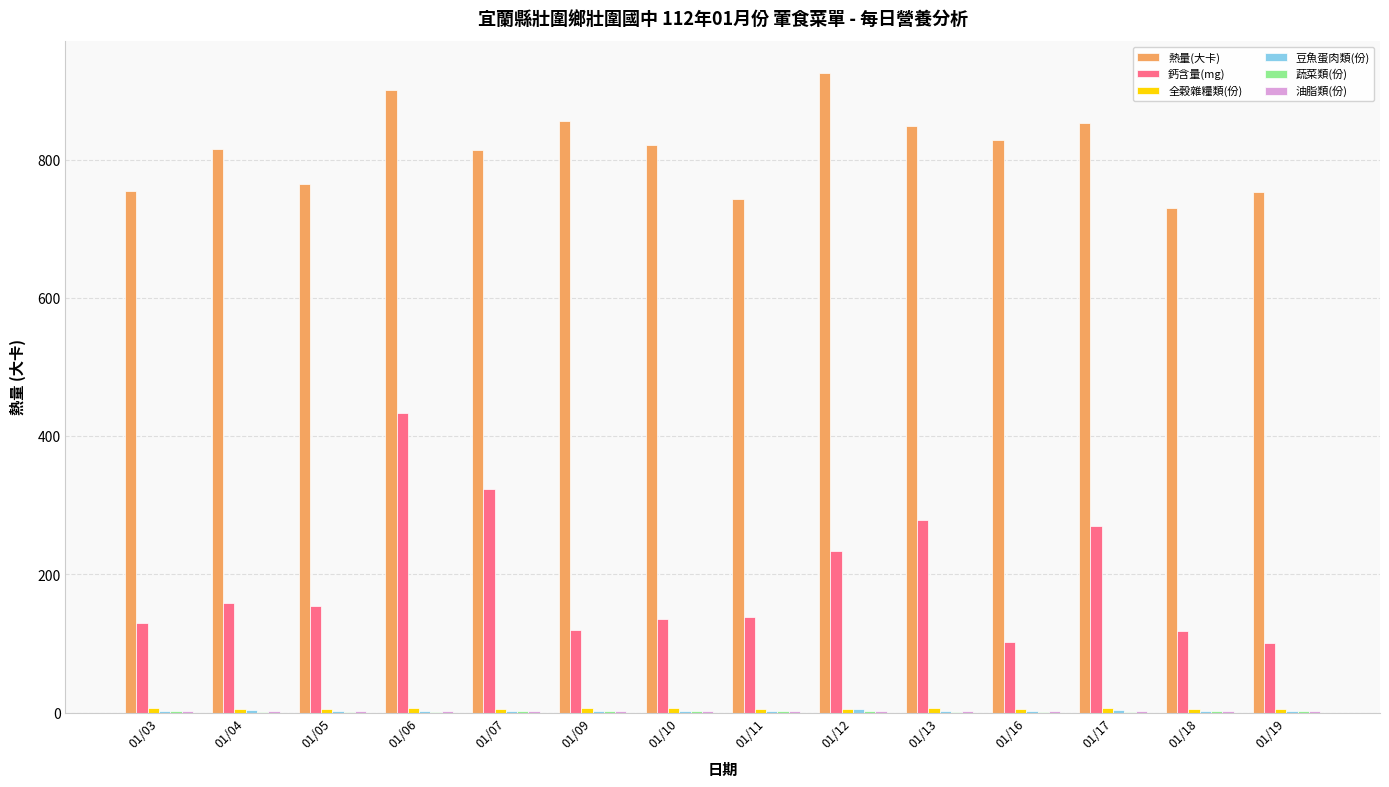

At which category is the sum across all series the highest?

01/06